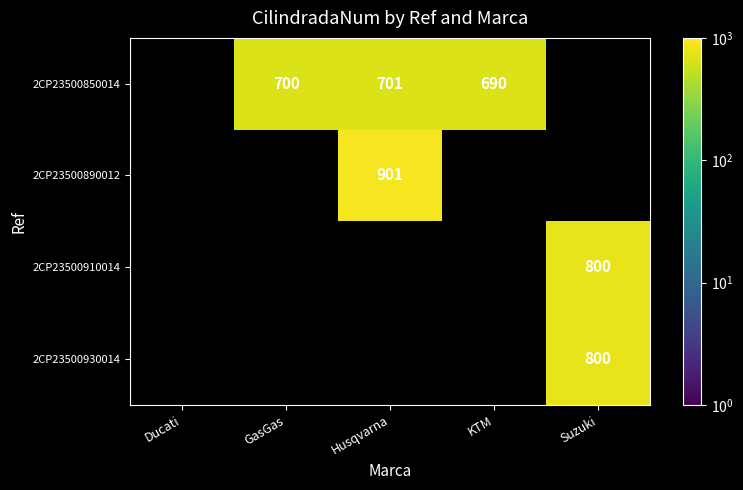

How many categories are shown in the chart?

5